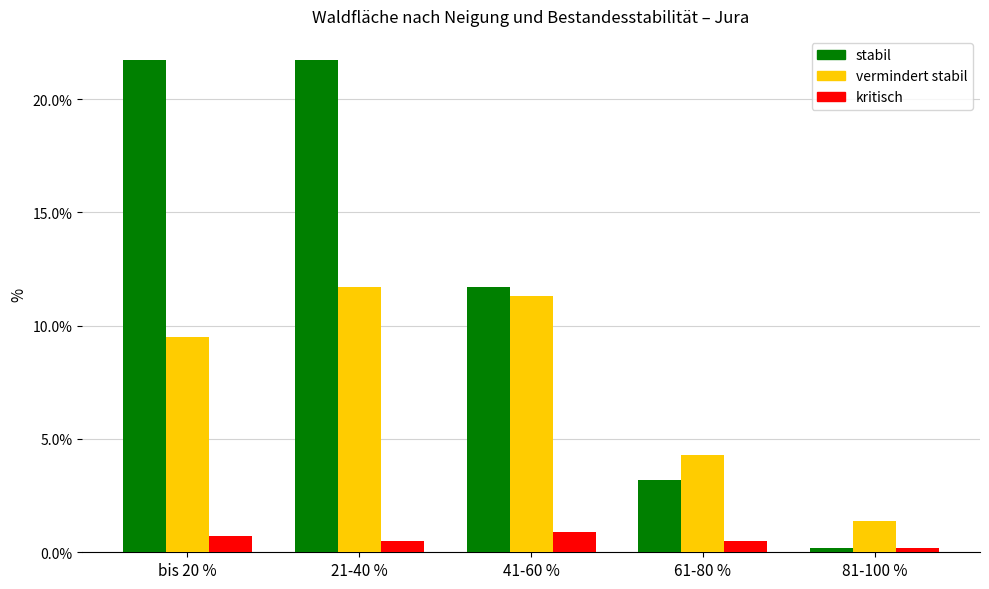

What is the highest value of the stabil series?

21.7